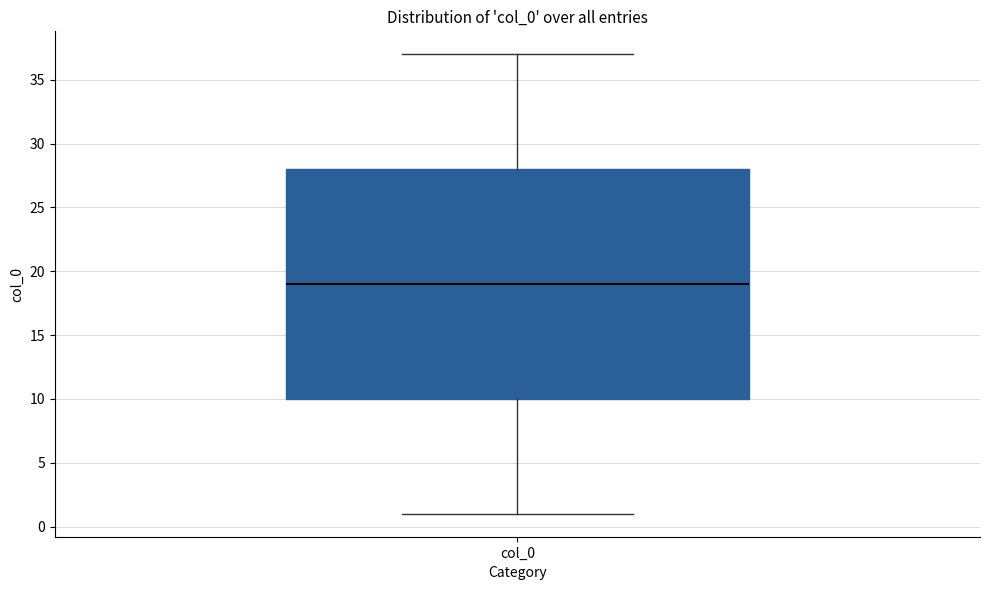

Where does the lower whisker of the box for col_0 end on the y-axis? The values are not printed on the chart, so give them approximately, as read against the axis.

1